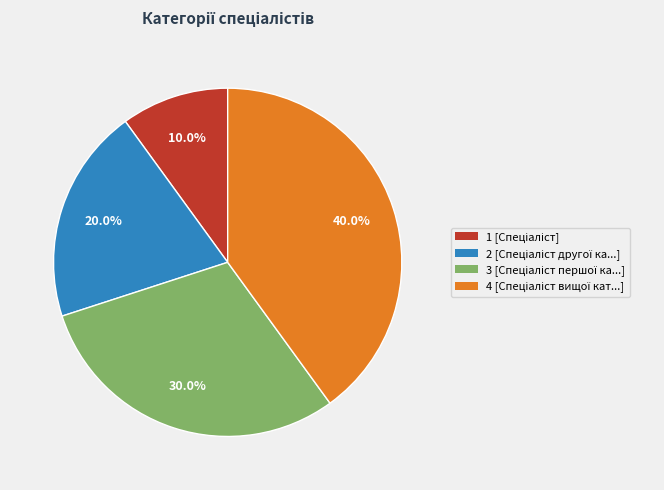

Is there any slice that represents more than half of the pie?

No